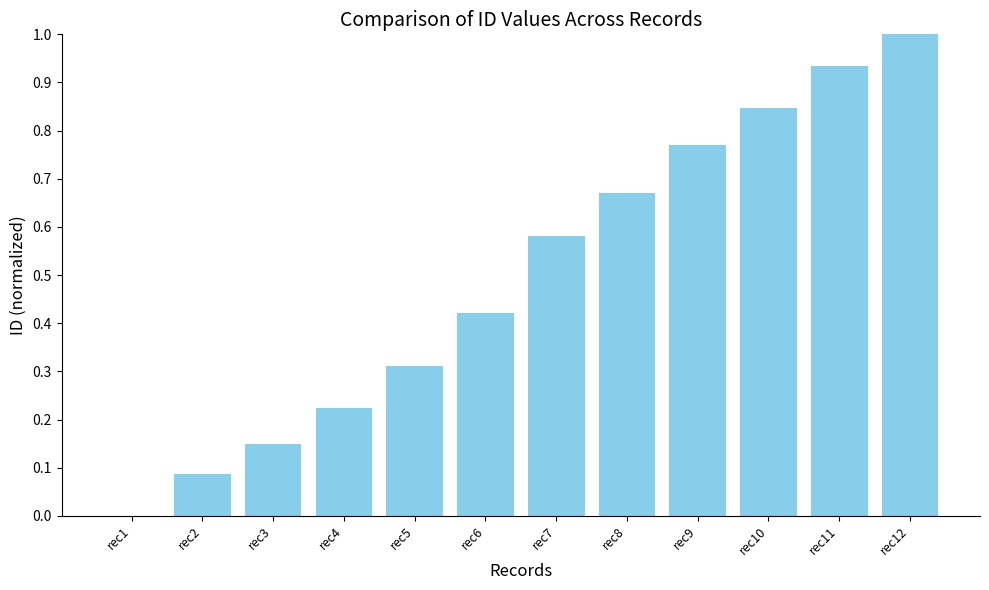

What is the change in value from rec5 to rec6?

+0.1